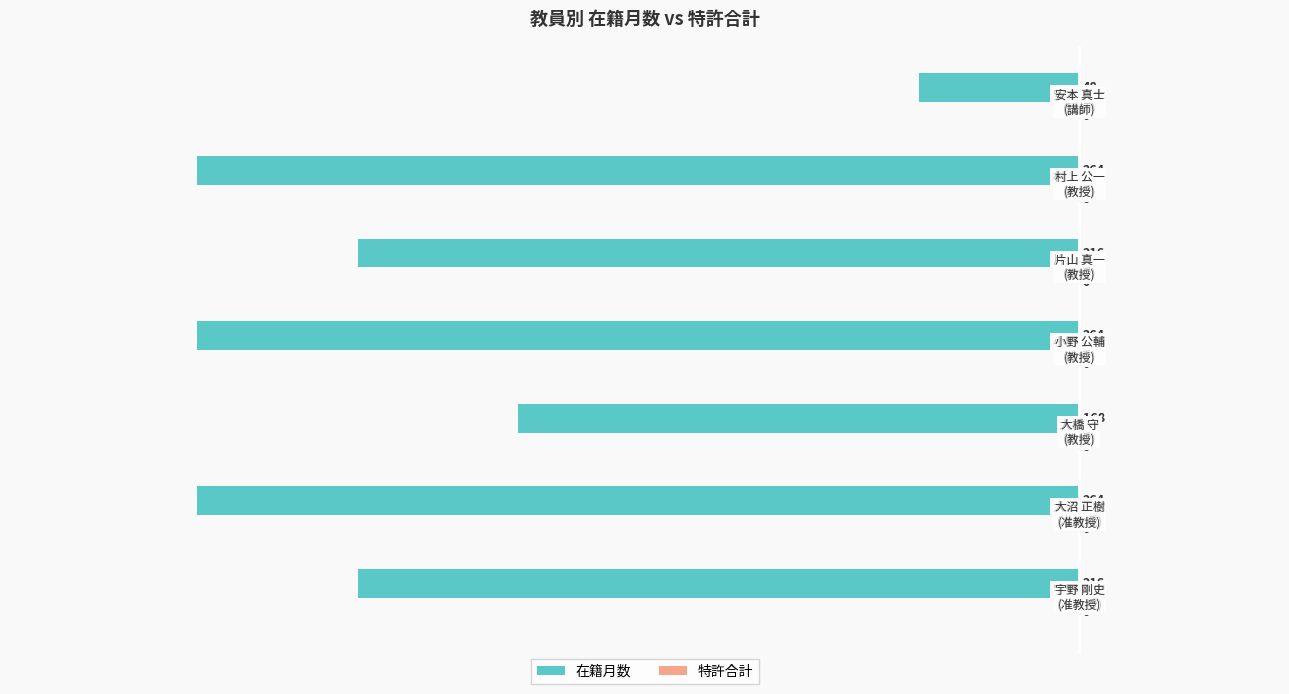

How many bars are there in total?

7